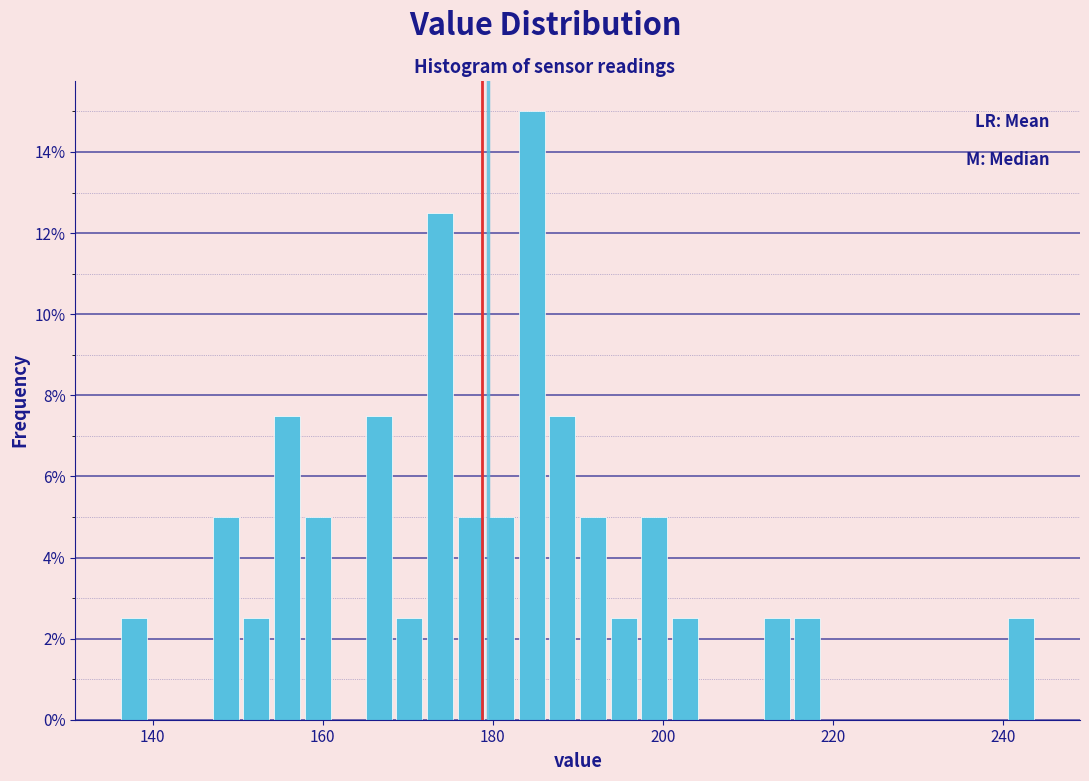

Read against the x-axis, roughly where is the centre of the tallest bar?

184